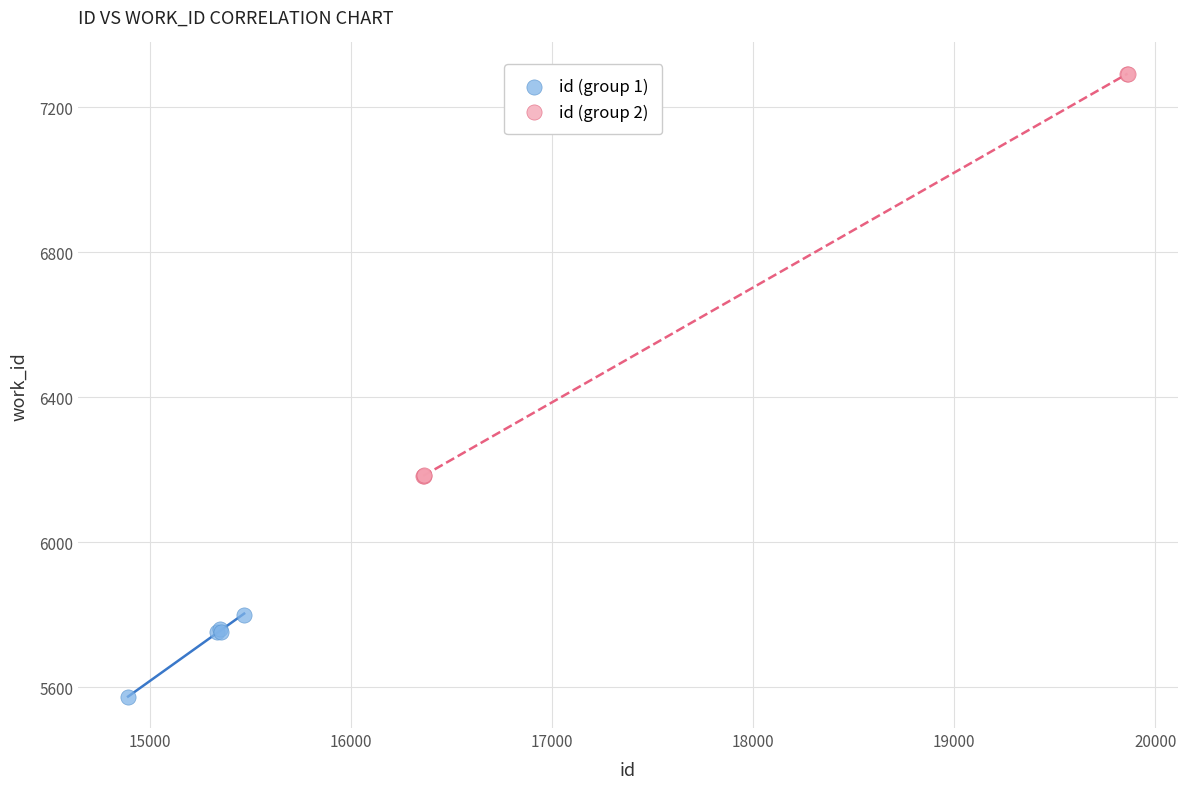

Which series contains the highest Y value?

id (group 2)